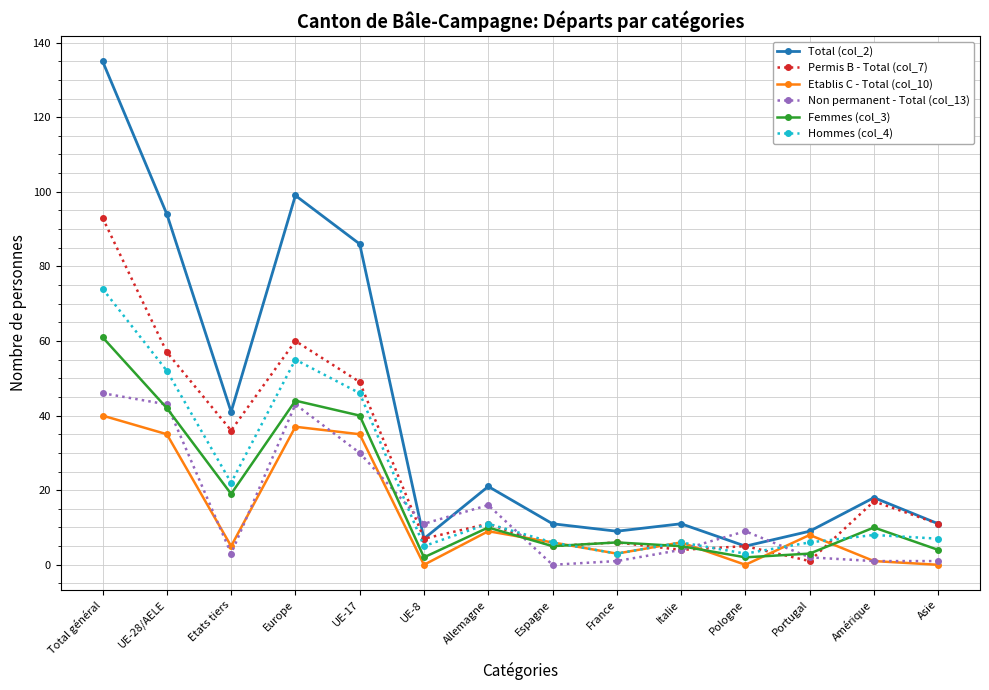

Reading right to left, transcribe all the data shown in this chart.

Total (col_2): Asie=11	Amérique=18	Portugal=9	Pologne=5	Italie=11	France=9	Espagne=11	Allemagne=21	UE-8=7	UE-17=86	Europe=99	Etats tiers=41	UE-28/AELE=94	Total général=135
Permis B - Total (col_7): Asie=11	Amérique=17	Portugal=1	Pologne=5	Italie=4	France=6	Espagne=5	Allemagne=11	UE-8=7	UE-17=49	Europe=60	Etats tiers=36	UE-28/AELE=57	Total général=93
Etablis C - Total (col_10): Asie=0	Amérique=1	Portugal=8	Pologne=0	Italie=6	France=3	Espagne=6	Allemagne=9	UE-8=0	UE-17=35	Europe=37	Etats tiers=5	UE-28/AELE=35	Total général=40
Non permanent - Total (col_13): Asie=1	Amérique=1	Portugal=2	Pologne=9	Italie=4	France=1	Espagne=0	Allemagne=16	UE-8=11	UE-17=30	Europe=43	Etats tiers=3	UE-28/AELE=43	Total général=46
Femmes (col_3): Asie=4	Amérique=10	Portugal=3	Pologne=2	Italie=5	France=6	Espagne=5	Allemagne=10	UE-8=2	UE-17=40	Europe=44	Etats tiers=19	UE-28/AELE=42	Total général=61
Hommes (col_4): Asie=7	Amérique=8	Portugal=6	Pologne=3	Italie=6	France=3	Espagne=6	Allemagne=11	UE-8=5	UE-17=46	Europe=55	Etats tiers=22	UE-28/AELE=52	Total général=74